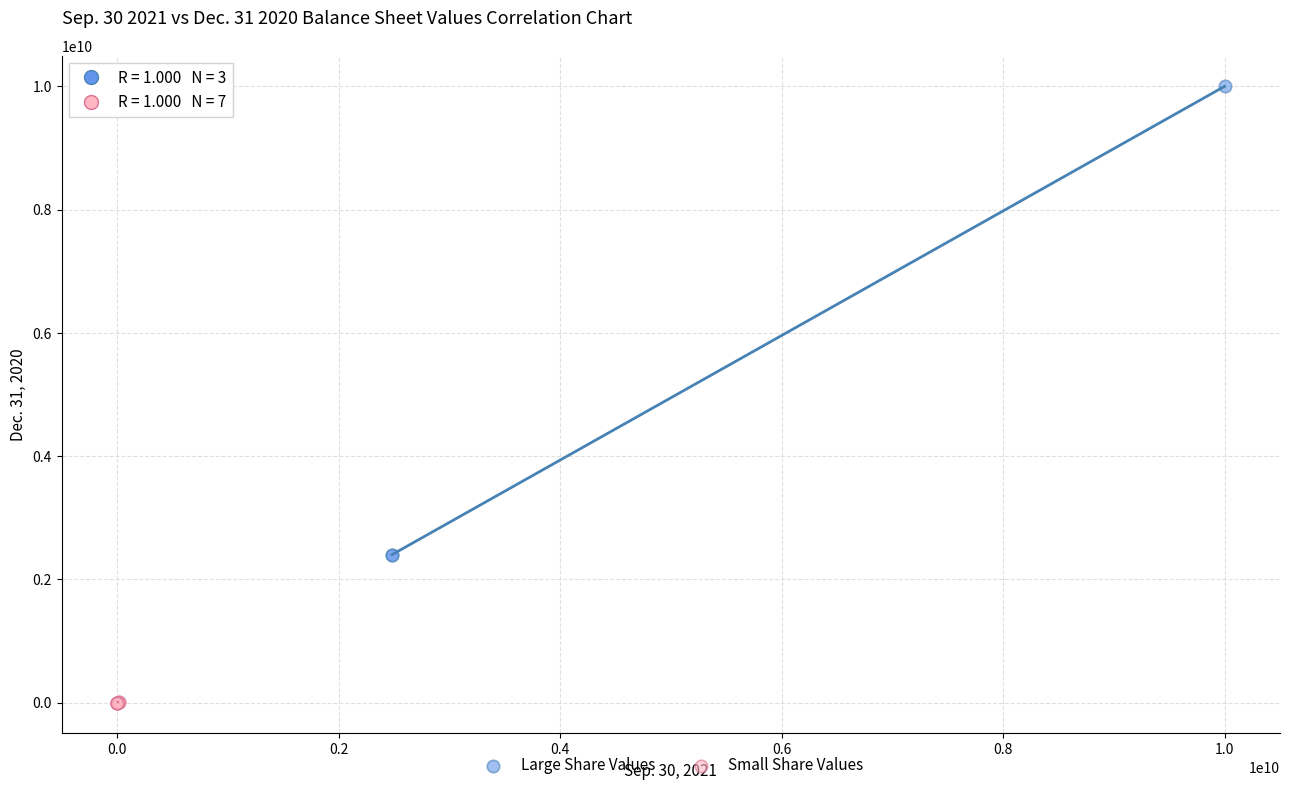

Which series reaches the minimum Y coordinate?

Small Share Values